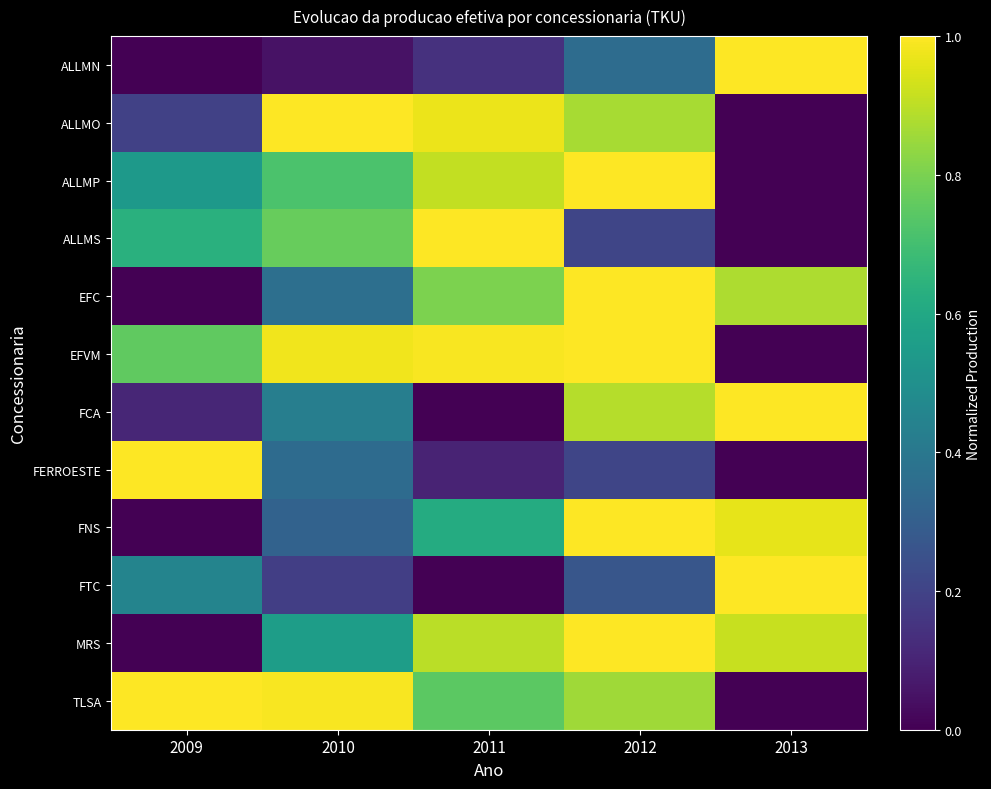

Which series has the largest total across all categories?

EFVM